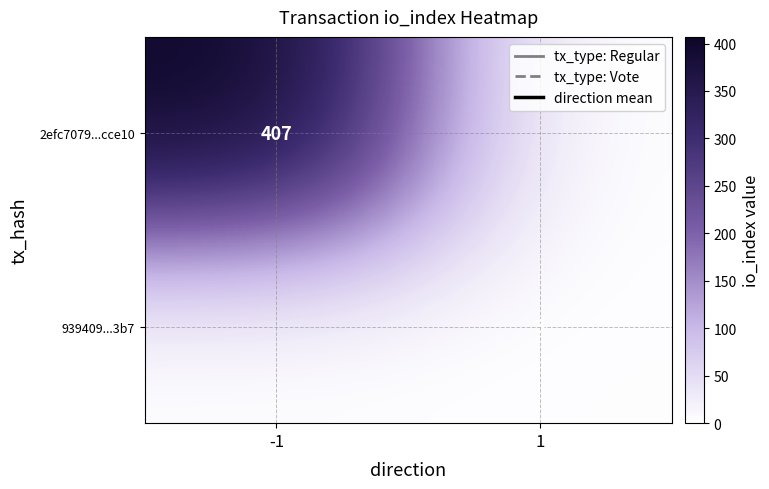

Count the number of categories in the chart.

2